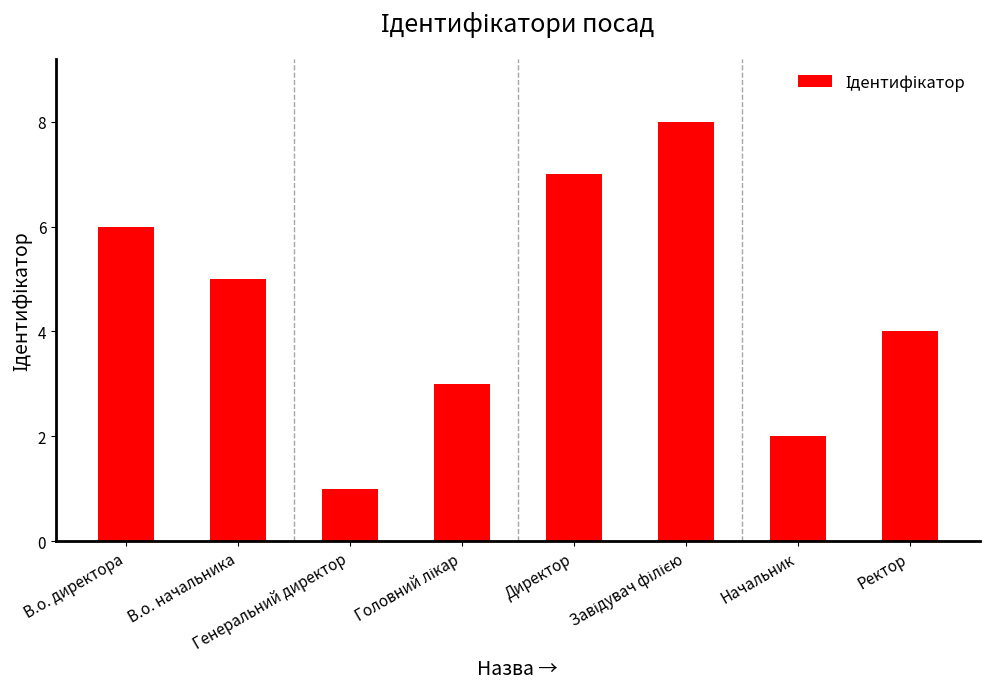

What is the sum of the values at Ректор and Начальник?

6